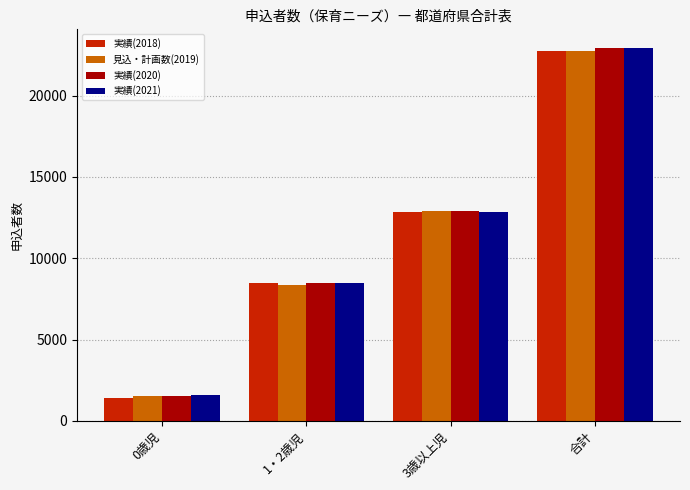

How many data points does each series have?

4